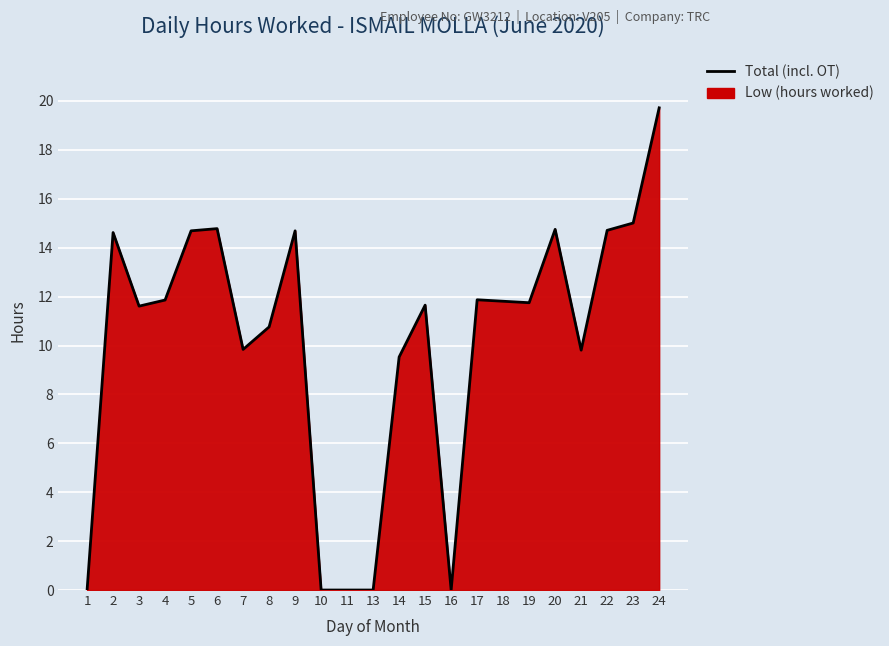

What is the value of the 18th point from the left?

11.8